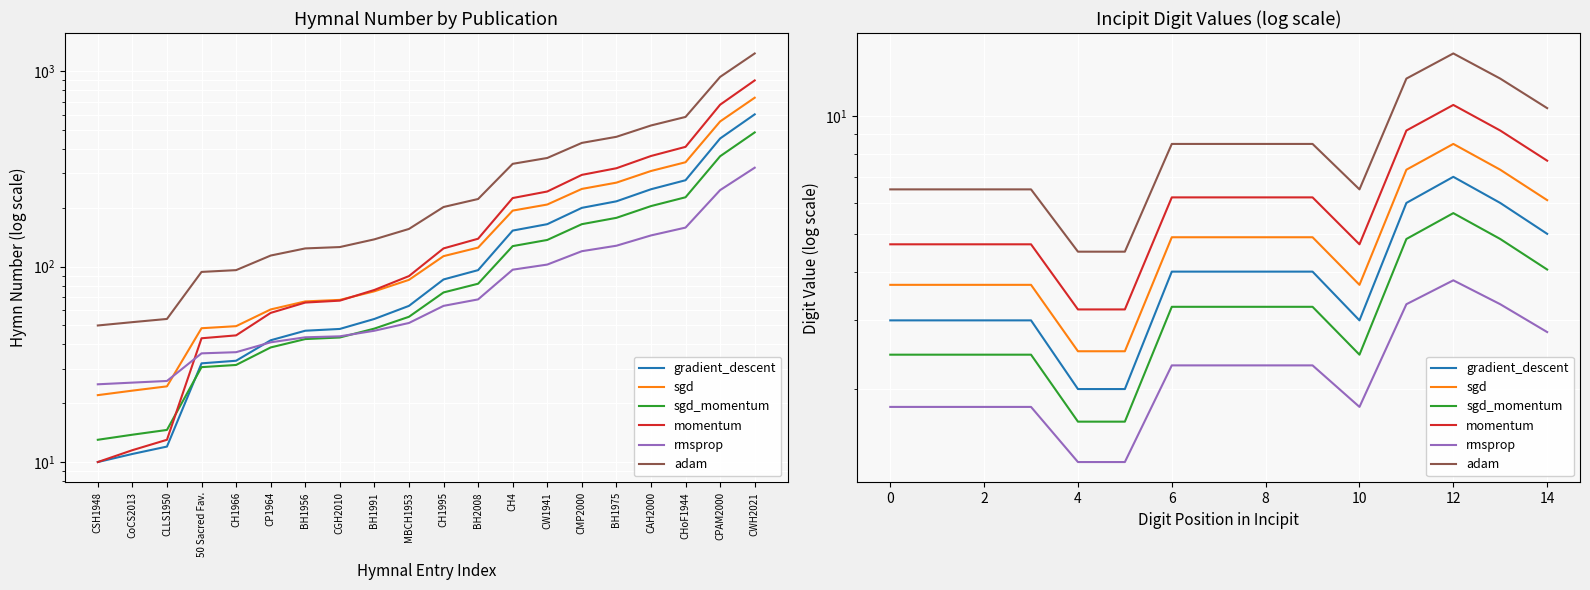

The gradient_descent series shows 1.6 at 14. True or false?

False